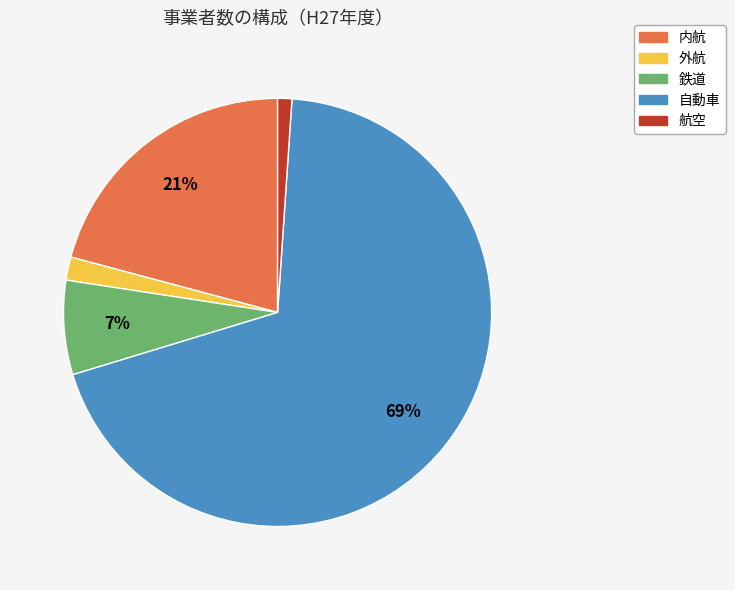

Is the sum of 内航 and 航空 greater than half?

No